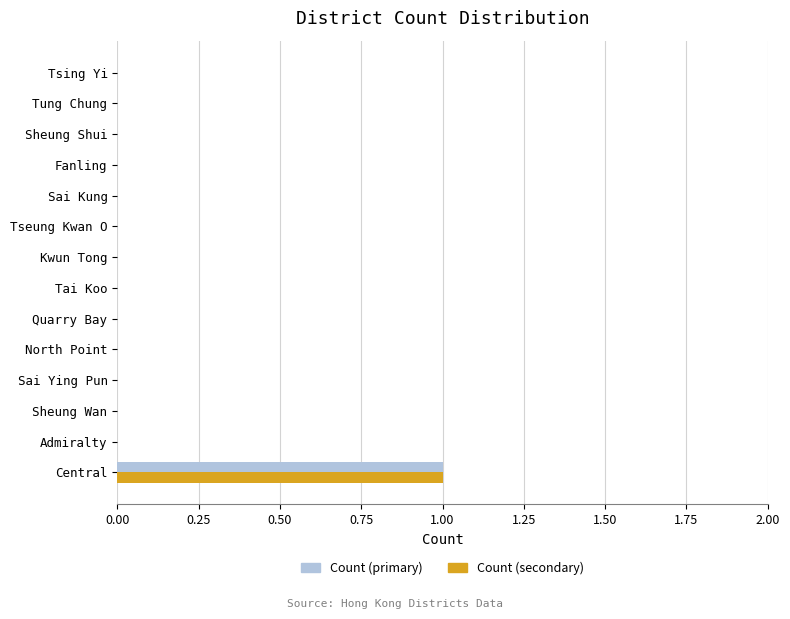

Is it true that Count (secondary) equals 0 at North Point?

True